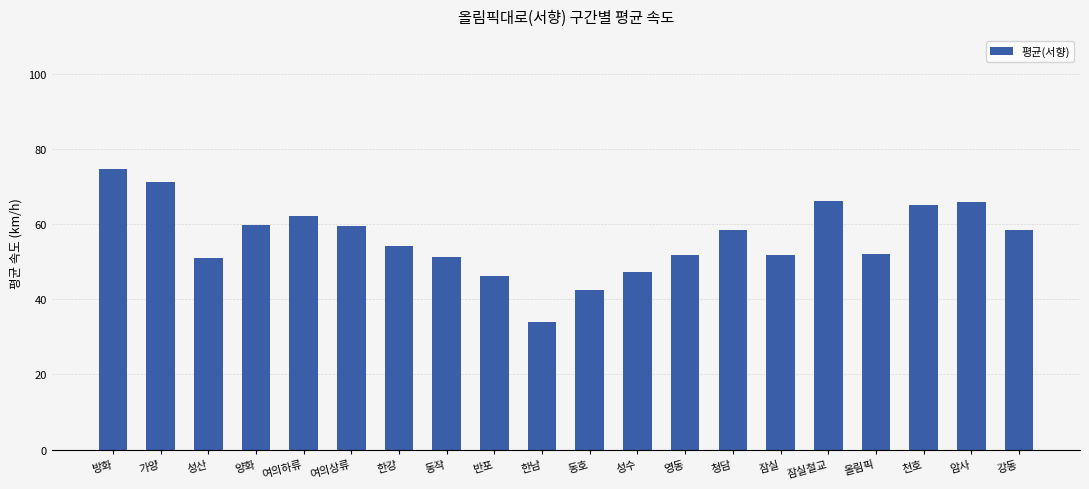

What is the ratio of the value at 반포 to the value at 잠실?

0.9